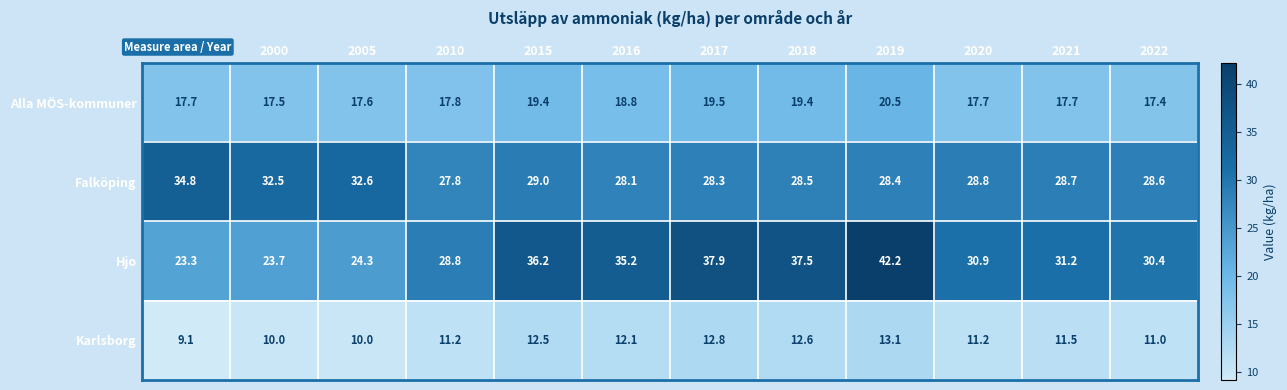

The value of Karlsborg at 1990 is 5.5. True or false?

False